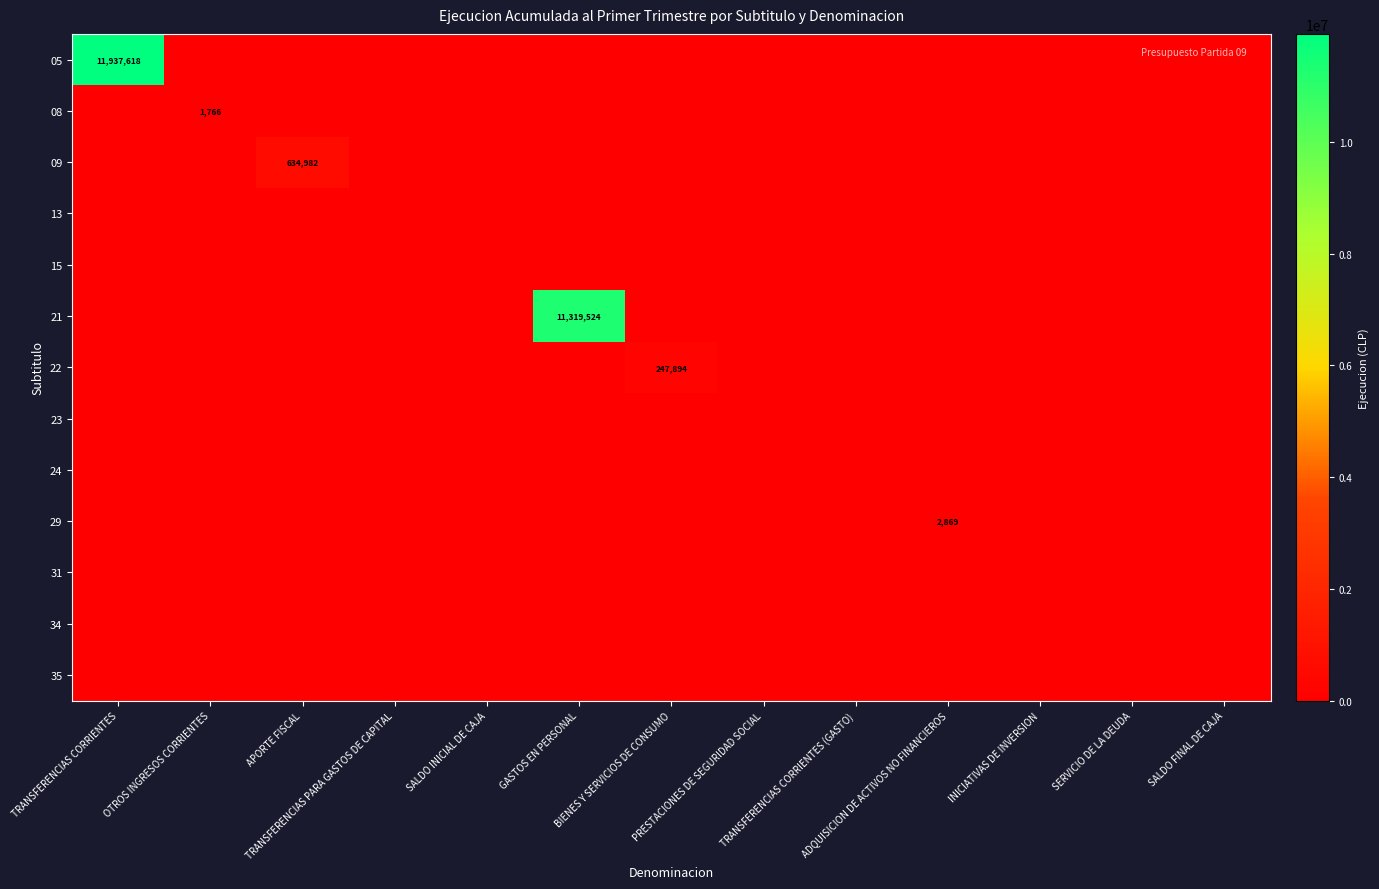

The 29 series shows 0 at GASTOS EN PERSONAL. True or false?

True